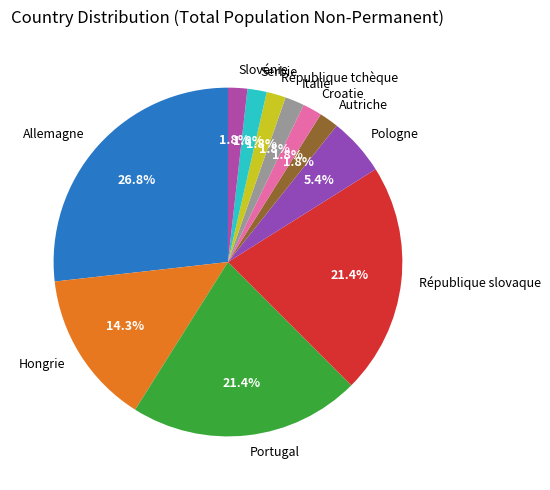

What percentage is the Croatie slice, to the nearest percent?

2%